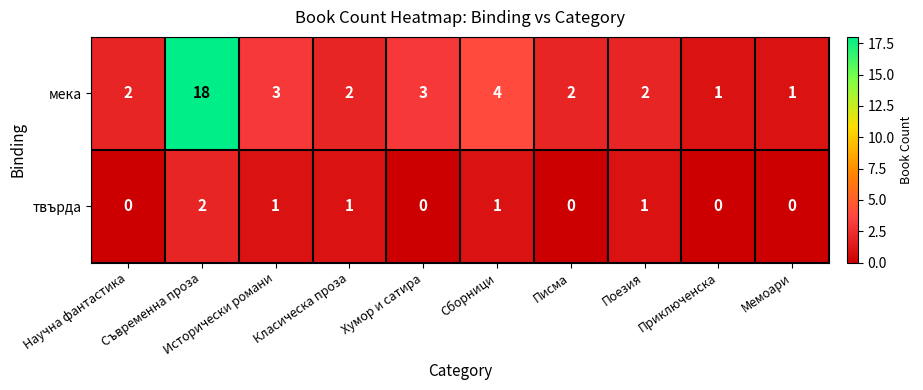

True or false: мека has a value of 3 at Писма.

False